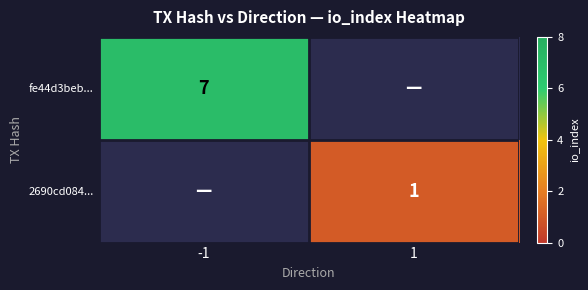

Is the value of fe44d3beb... at -1 greater than the value of 2690cd084... at 1?

Yes